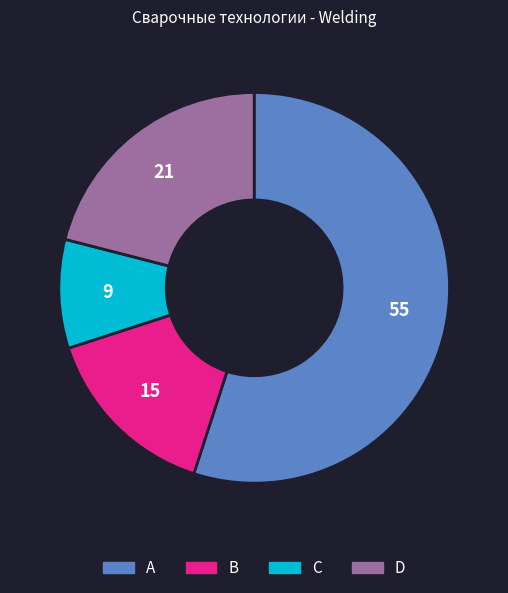

How many segments does this pie chart have?

4